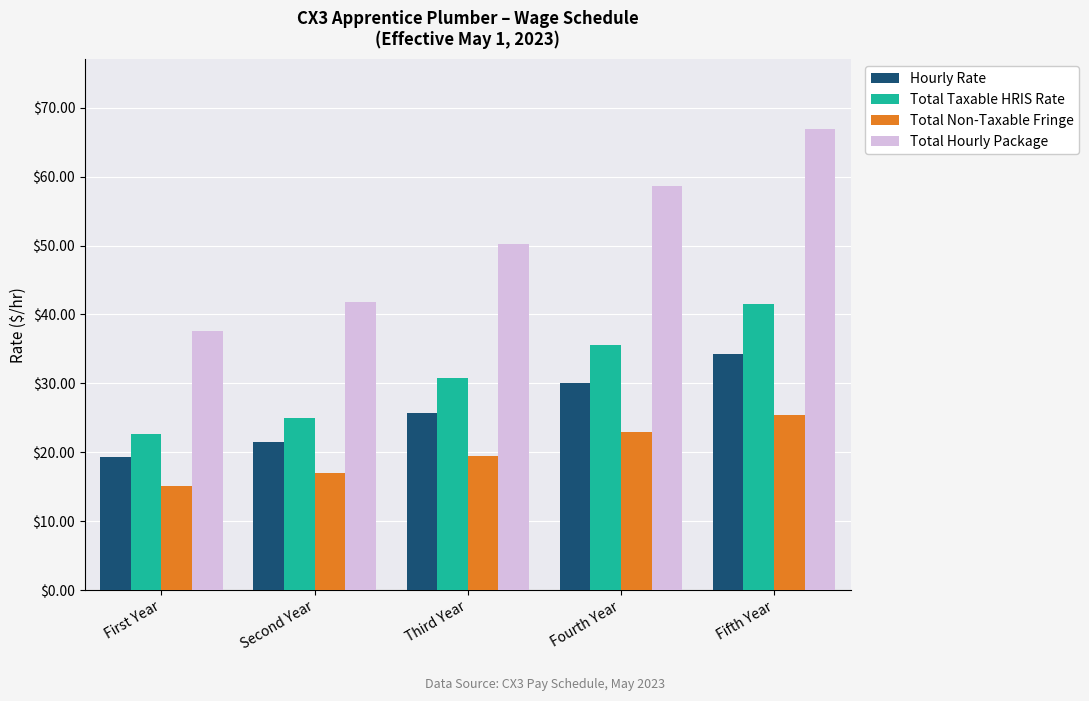

At which category is the sum across all series the highest?

Fifth Year